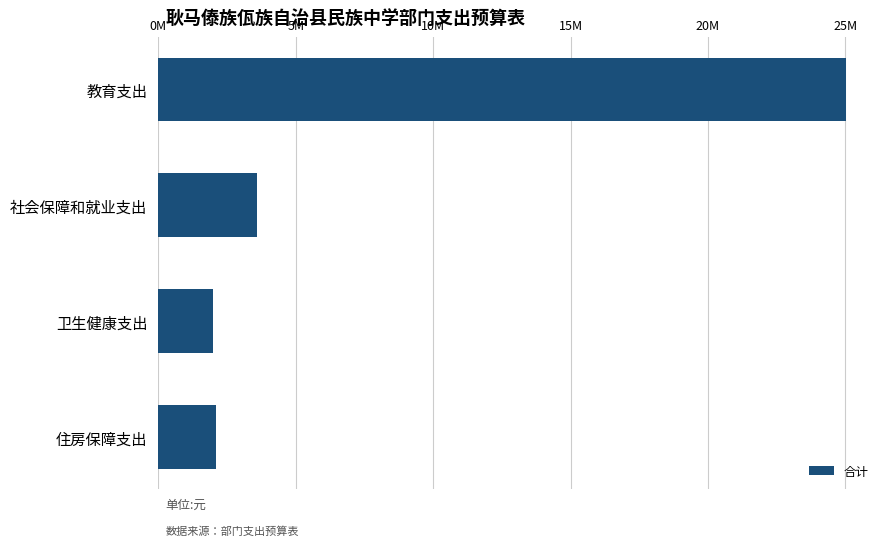

Does the chart contain any negative values?

No